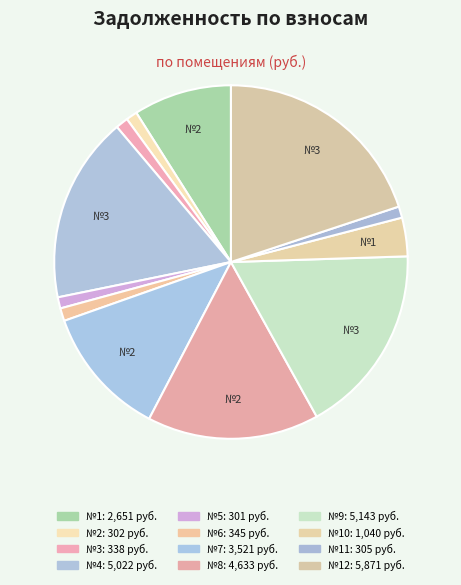

How many slices are in this pie chart?

12